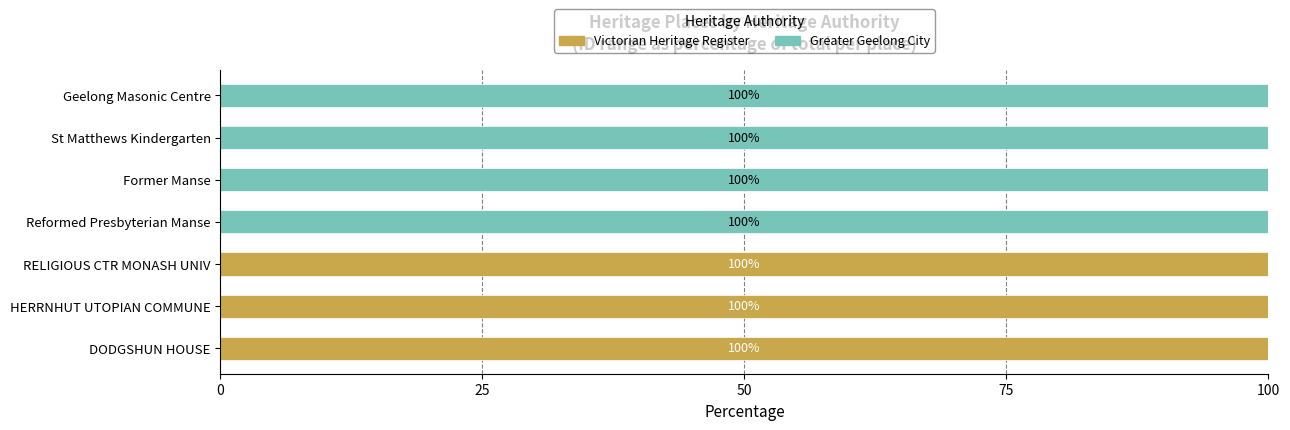

True or false: Victorian Heritage Register has a value of 57 at HERRNHUT UTOPIAN COMMUNE.

False